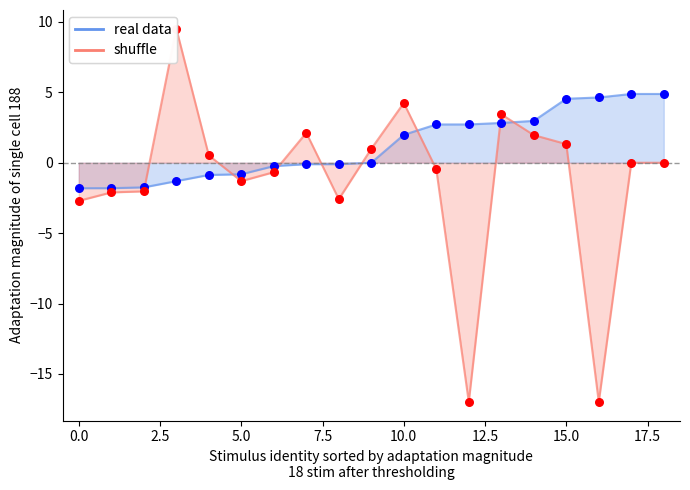

Which series contains the highest Y value?

shuffle